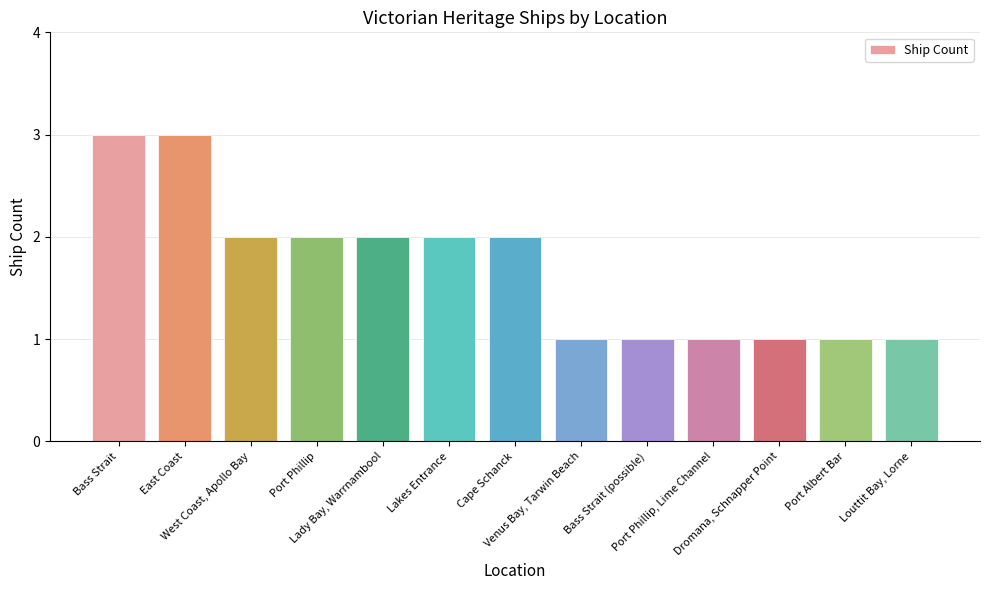

What is the value of the 10th bar from the left?

1